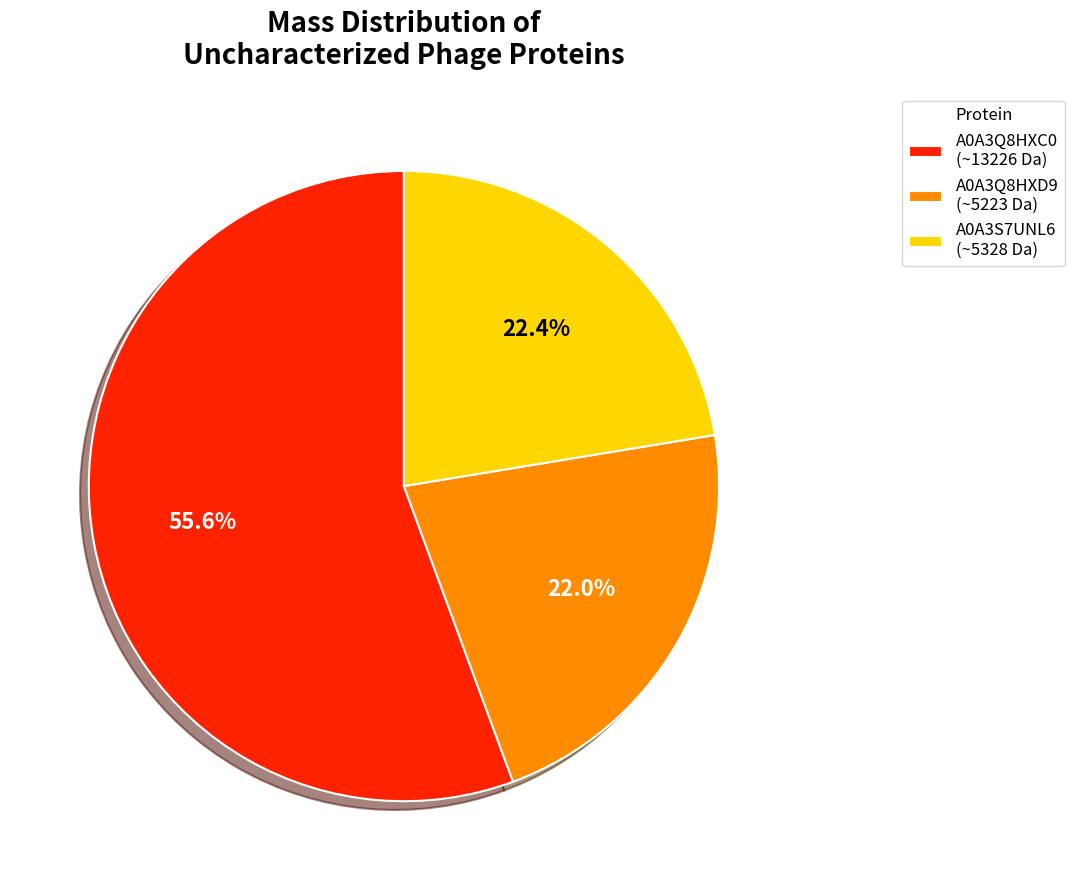

What percentage do A0A3Q8HXD9 (~5223 Da) and A0A3Q8HXC0 (~13226 Da) together represent?

77.6%